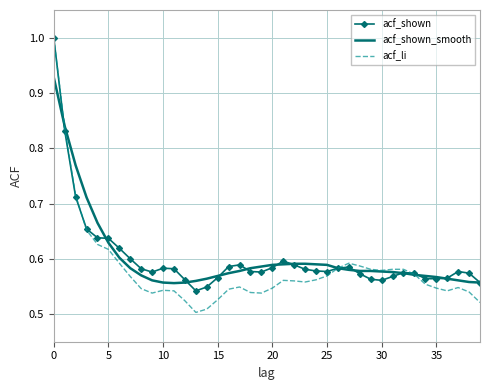

At how many categories does at least one series exceed 0?

40